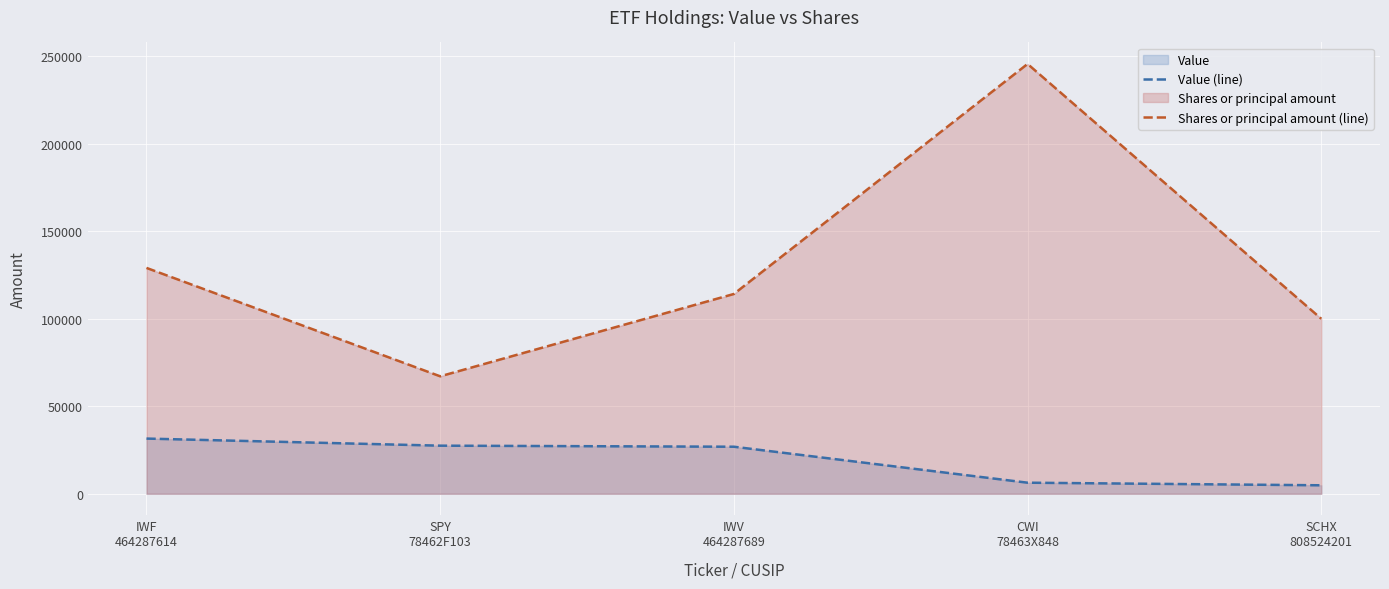

What is the approximate value of Value (line) at CWI
78463X848, to the nearest 50?

6300